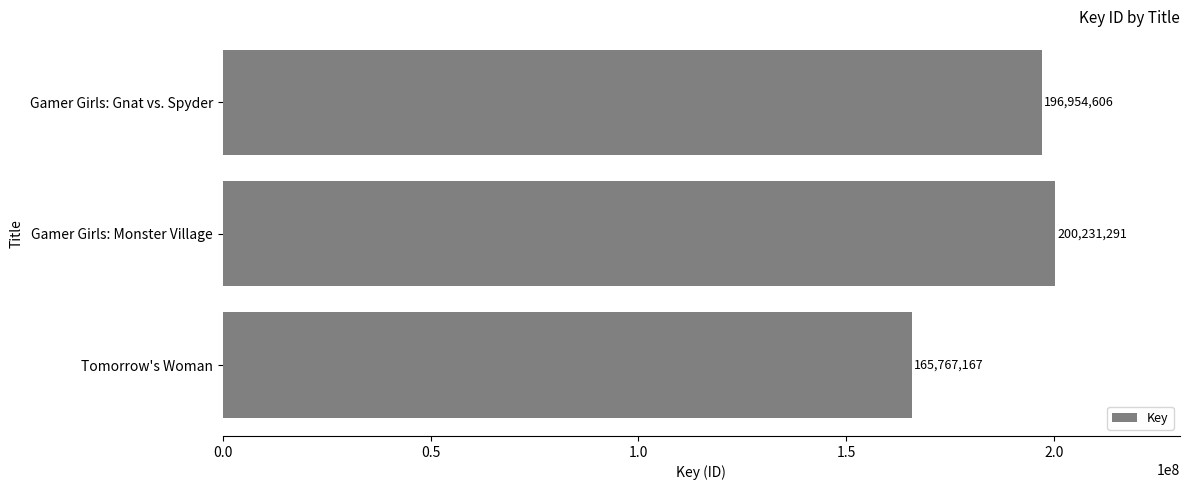

Reading bottom to top, transcribe all the data shown in this chart.

Tomorrow's Woman=165767167	Gamer Girls: Monster Village=200231291	Gamer Girls: Gnat vs. Spyder=196954606